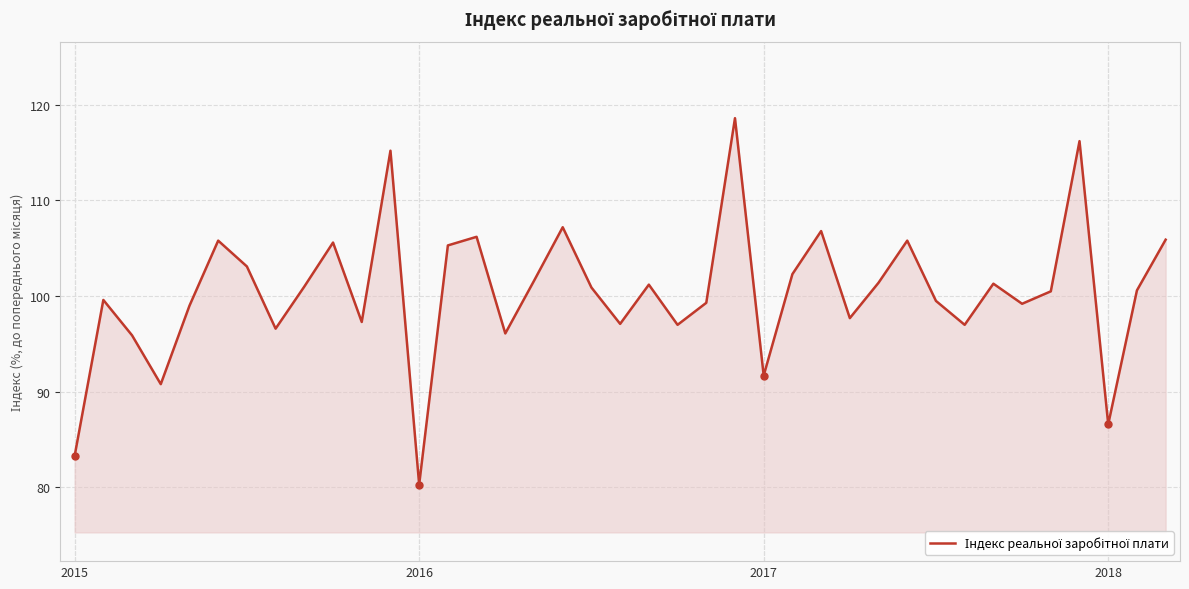

What is the average value?

100.4